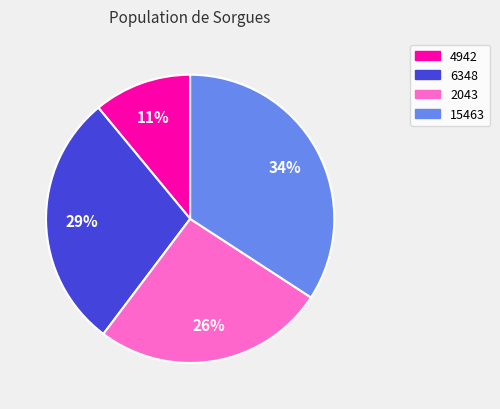

Is there any slice that represents more than half of the pie?

No